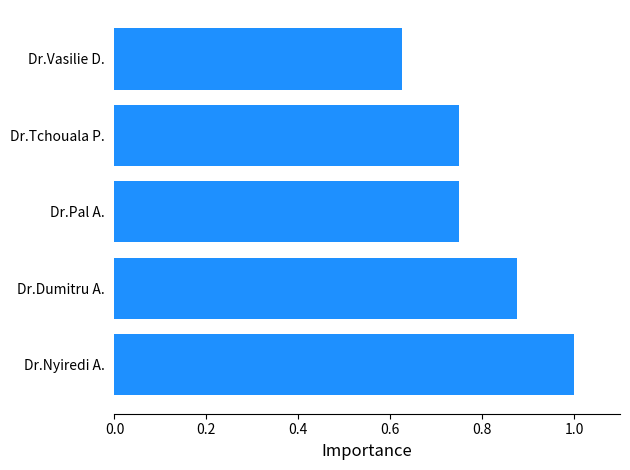

Does the chart contain stacked bars?

No